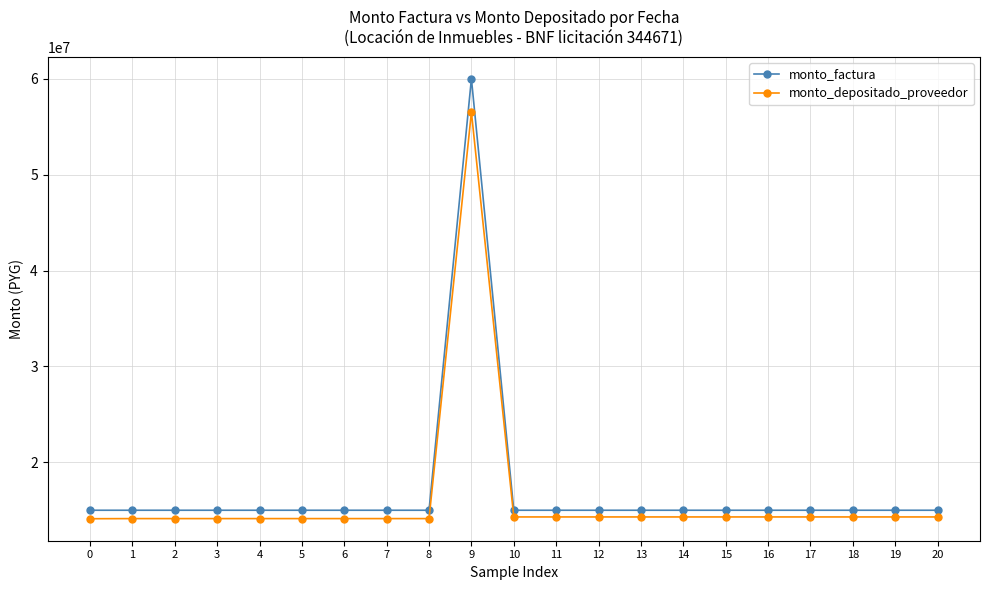

The monto_factura series shows 15000000 at 20. True or false?

True